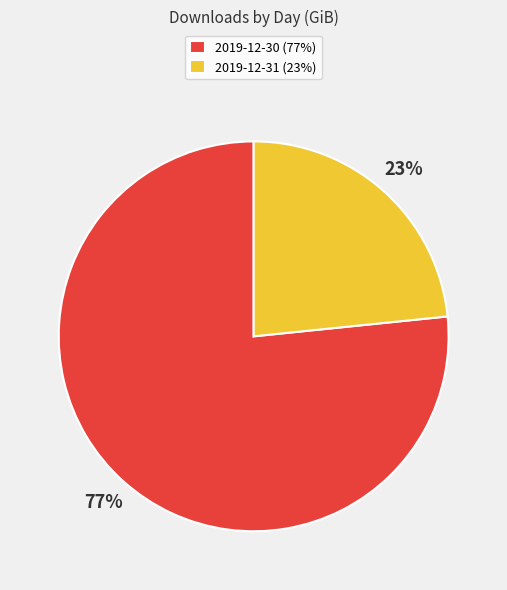

What is the majority slice?

2019-12-30